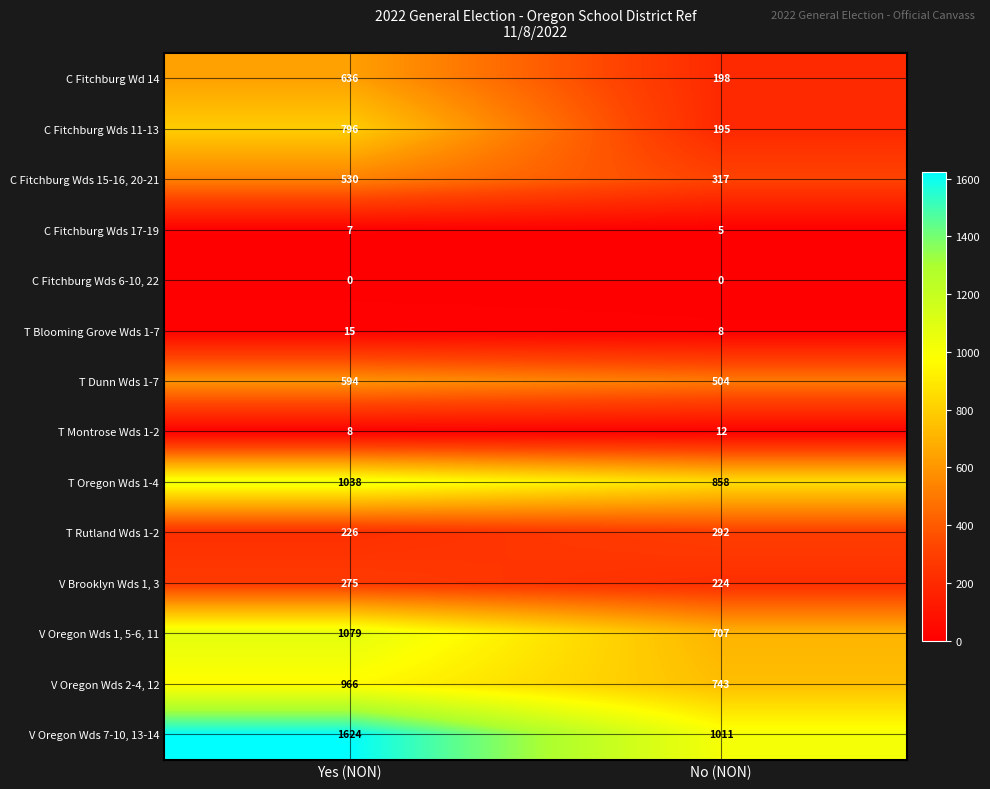

List the series in order of their peak value, lowest first.

C Fitchburg Wds 6-10, 22, C Fitchburg Wds 17-19, T Montrose Wds 1-2, T Blooming Grove Wds 1-7, V Brooklyn Wds 1, 3, T Rutland Wds 1-2, C Fitchburg Wds 15-16, 20-21, T Dunn Wds 1-7, C Fitchburg Wd 14, C Fitchburg Wds 11-13, V Oregon Wds 2-4, 12, T Oregon Wds 1-4, V Oregon Wds 1, 5-6, 11, V Oregon Wds 7-10, 13-14